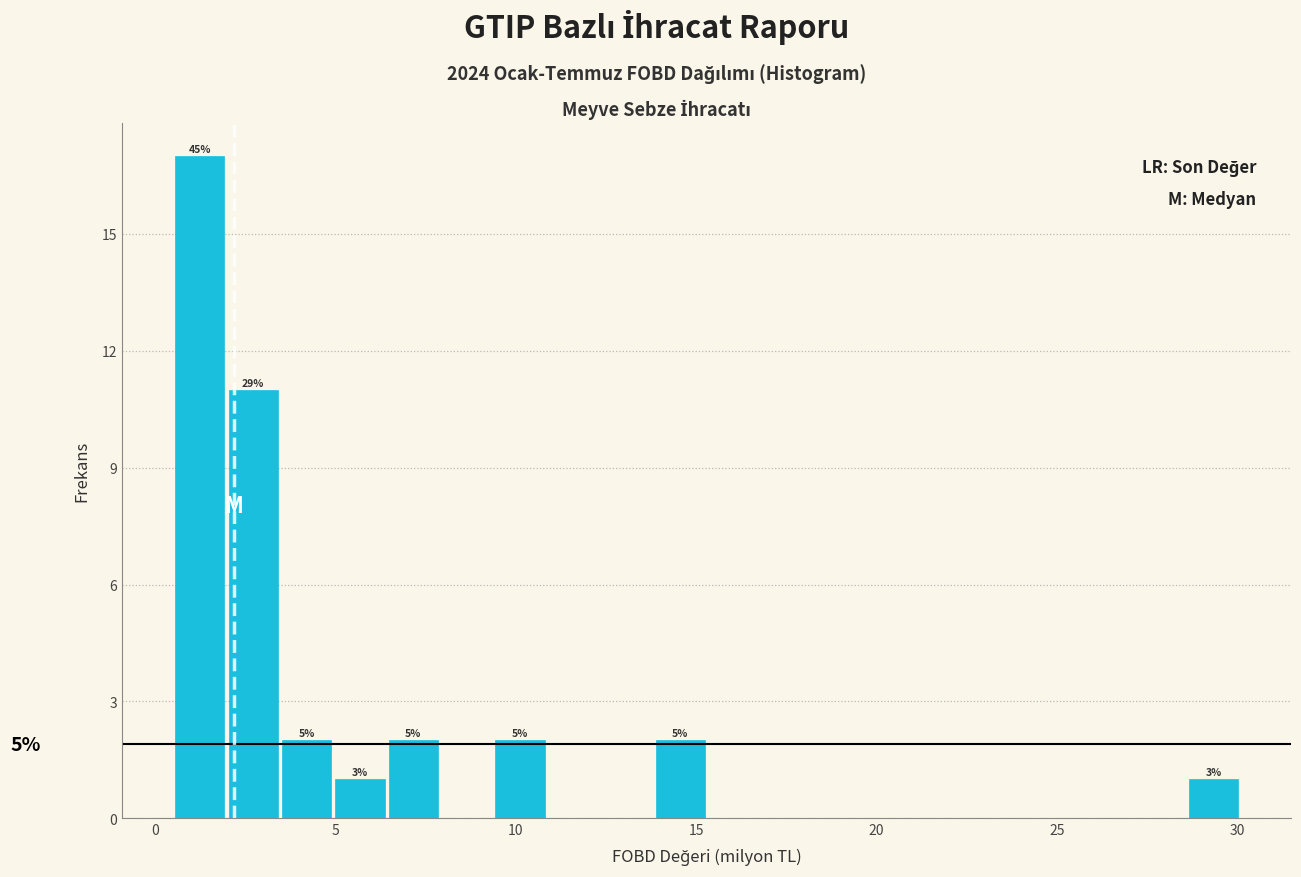

Read against the x-axis, roughly where is the centre of the tallest bar?

1.0